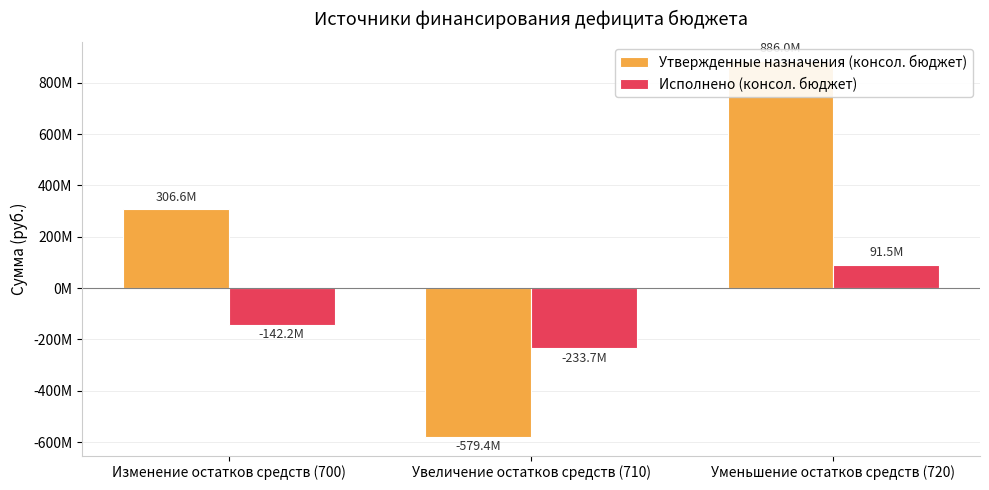

What position from the right is Изменение остатков средств (700)?

3